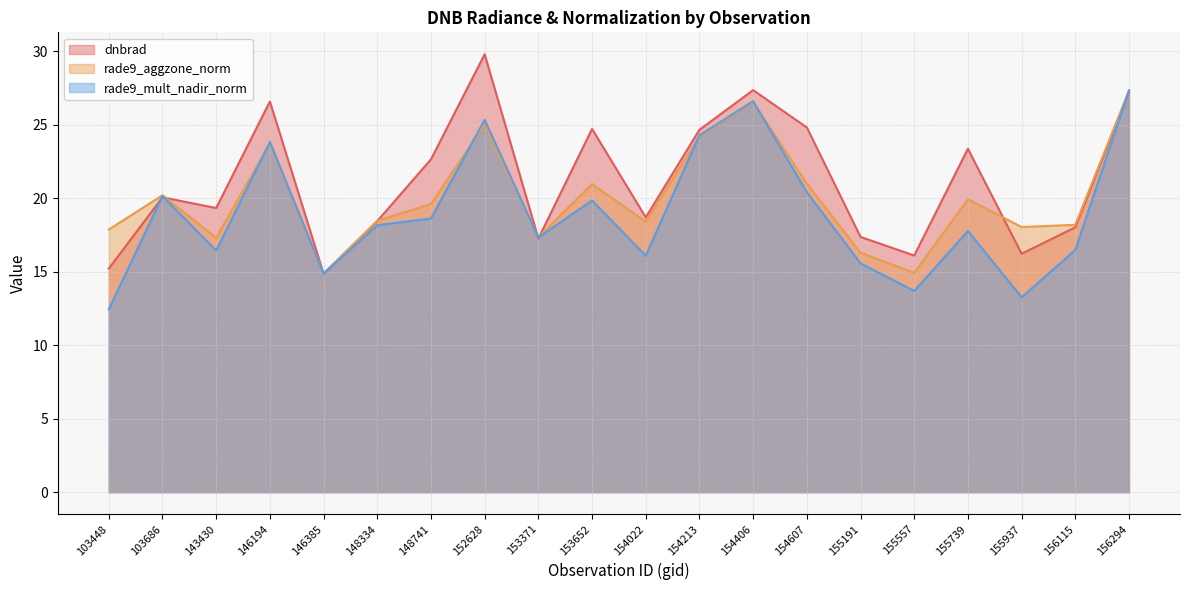

Which series has the widest spread of values?

dnbrad